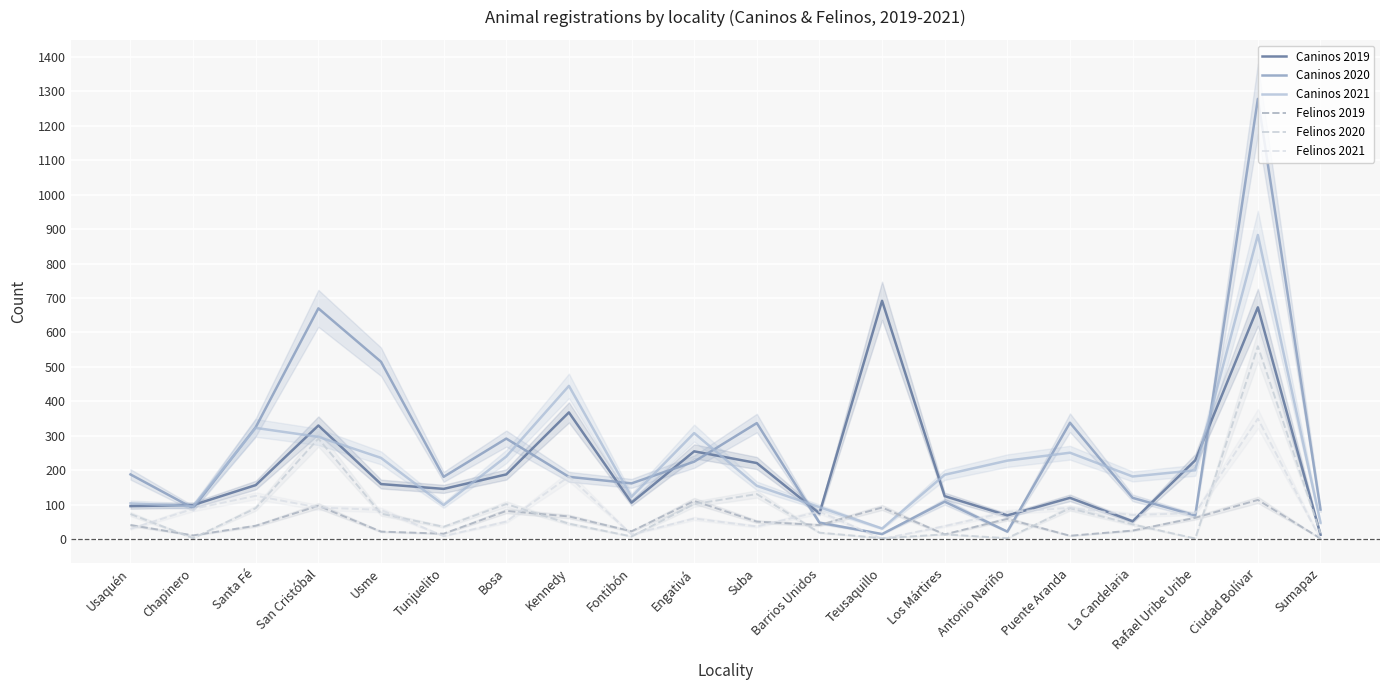

Read the Caninos 2019 value at San Cristóbal, to the nearest 100.

300